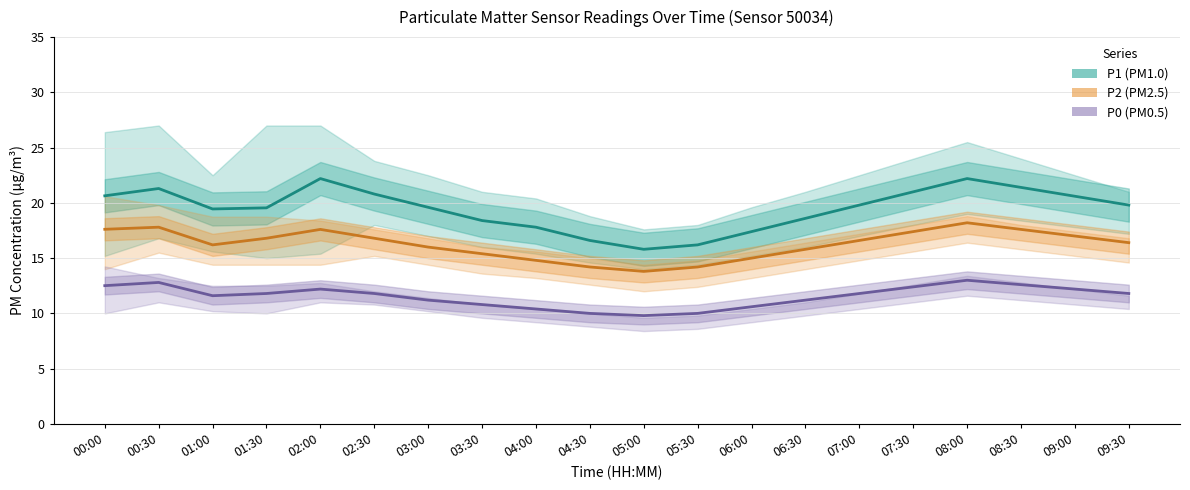

The P0 series shows 12.4 at 07:30. True or false?

True